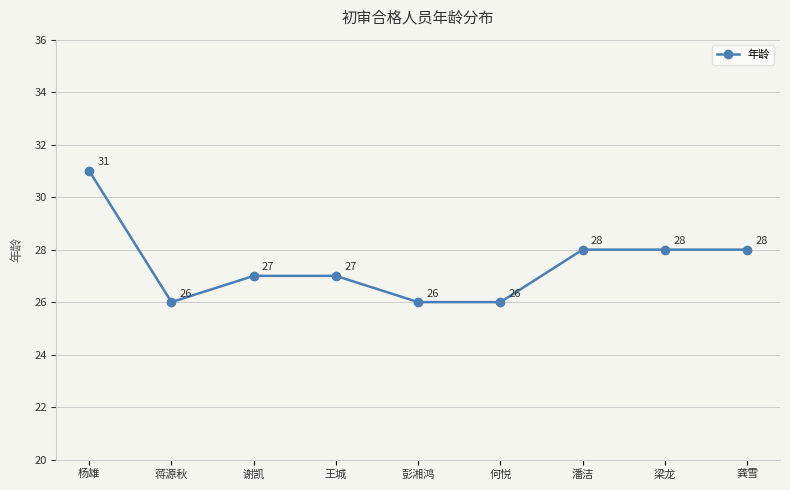

Is it true that the value at 何悦 is 9?

False